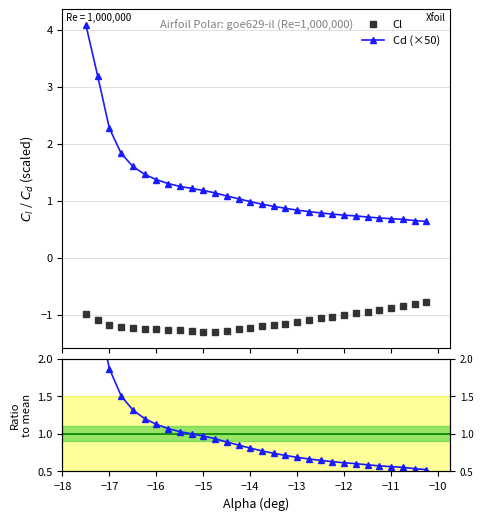

Is this an area chart (filled region under the line)?

No